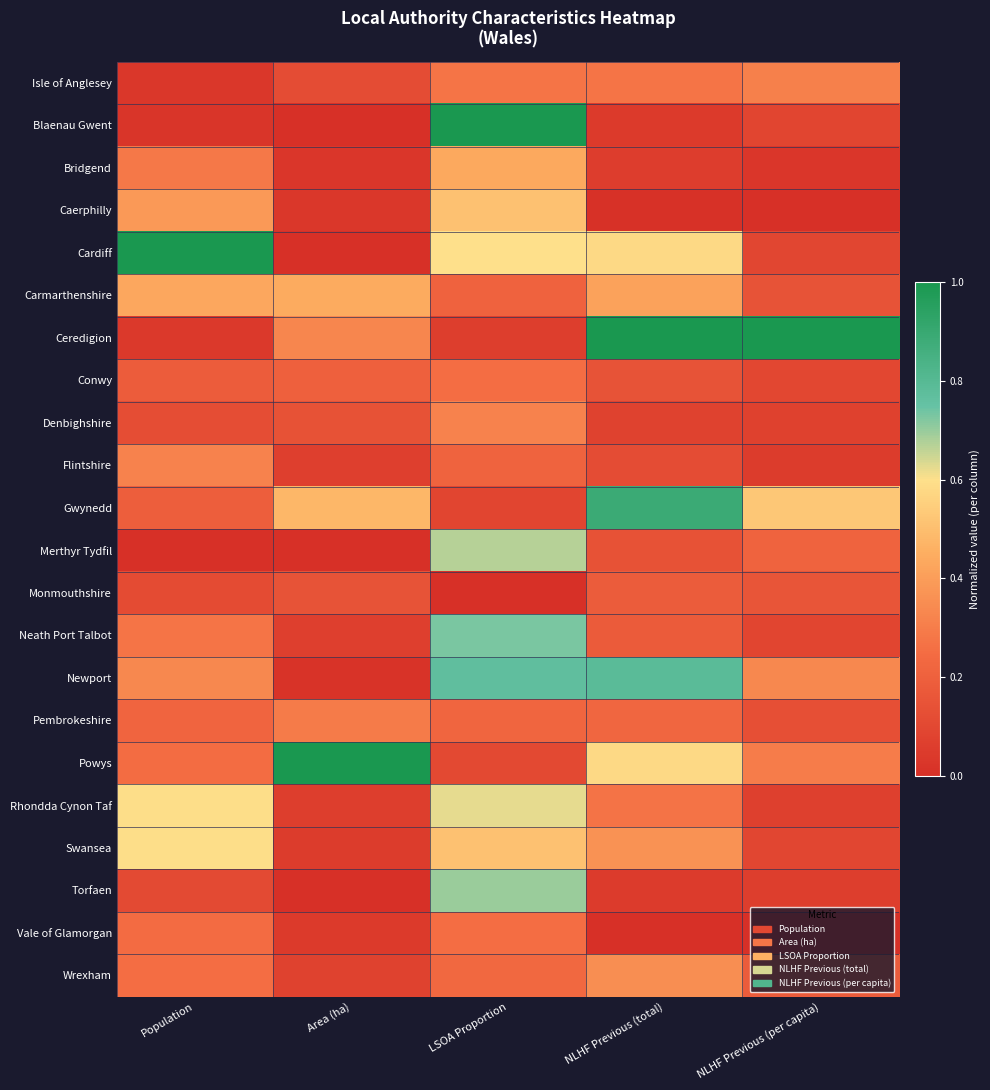

Reading left to right, transcribe all the data shown in this chart.

Isle of Anglesey: Population=0.0	Area (ha)=0.1	LSOA Proportion=0.3	NLHF Previous (total)=0.3	NLHF Previous (per capita)=0.3
Blaenau Gwent: Population=0.0	Area (ha)=0.0	LSOA Proportion=1.0	NLHF Previous (total)=0.0	NLHF Previous (per capita)=0.1
Bridgend: Population=0.3	Area (ha)=0.0	LSOA Proportion=0.4	NLHF Previous (total)=0.1	NLHF Previous (per capita)=0.0
Caerphilly: Population=0.4	Area (ha)=0.0	LSOA Proportion=0.5	NLHF Previous (total)=0.0	NLHF Previous (per capita)=0.0
Cardiff: Population=1.0	Area (ha)=0.0	LSOA Proportion=0.6	NLHF Previous (total)=0.6	NLHF Previous (per capita)=0.1
Carmarthenshire: Population=0.4	Area (ha)=0.4	LSOA Proportion=0.2	NLHF Previous (total)=0.4	NLHF Previous (per capita)=0.1
Ceredigion: Population=0.0	Area (ha)=0.3	LSOA Proportion=0.1	NLHF Previous (total)=1.0	NLHF Previous (per capita)=1.0
Conwy: Population=0.2	Area (ha)=0.2	LSOA Proportion=0.3	NLHF Previous (total)=0.1	NLHF Previous (per capita)=0.1
Denbighshire: Population=0.1	Area (ha)=0.1	LSOA Proportion=0.3	NLHF Previous (total)=0.1	NLHF Previous (per capita)=0.1
Flintshire: Population=0.3	Area (ha)=0.1	LSOA Proportion=0.2	NLHF Previous (total)=0.1	NLHF Previous (per capita)=0.1
Gwynedd: Population=0.2	Area (ha)=0.5	LSOA Proportion=0.1	NLHF Previous (total)=0.9	NLHF Previous (per capita)=0.5
Merthyr Tydfil: Population=0.0	Area (ha)=0.0	LSOA Proportion=0.7	NLHF Previous (total)=0.1	NLHF Previous (per capita)=0.2
Monmouthshire: Population=0.1	Area (ha)=0.1	LSOA Proportion=0.0	NLHF Previous (total)=0.2	NLHF Previous (per capita)=0.2
Neath Port Talbot: Population=0.3	Area (ha)=0.1	LSOA Proportion=0.7	NLHF Previous (total)=0.2	NLHF Previous (per capita)=0.1
Newport: Population=0.3	Area (ha)=0.0	LSOA Proportion=0.8	NLHF Previous (total)=0.8	NLHF Previous (per capita)=0.3
Pembrokeshire: Population=0.2	Area (ha)=0.3	LSOA Proportion=0.2	NLHF Previous (total)=0.2	NLHF Previous (per capita)=0.1
Powys: Population=0.2	Area (ha)=1.0	LSOA Proportion=0.1	NLHF Previous (total)=0.6	NLHF Previous (per capita)=0.3
Rhondda Cynon Taf: Population=0.6	Area (ha)=0.1	LSOA Proportion=0.6	NLHF Previous (total)=0.3	NLHF Previous (per capita)=0.1
Swansea: Population=0.6	Area (ha)=0.1	LSOA Proportion=0.5	NLHF Previous (total)=0.4	NLHF Previous (per capita)=0.1
Torfaen: Population=0.1	Area (ha)=0.0	LSOA Proportion=0.7	NLHF Previous (total)=0.1	NLHF Previous (per capita)=0.1
Vale of Glamorgan: Population=0.2	Area (ha)=0.0	LSOA Proportion=0.3	NLHF Previous (total)=0.0	NLHF Previous (per capita)=0.0
Wrexham: Population=0.3	Area (ha)=0.1	LSOA Proportion=0.2	NLHF Previous (total)=0.4	NLHF Previous (per capita)=0.2